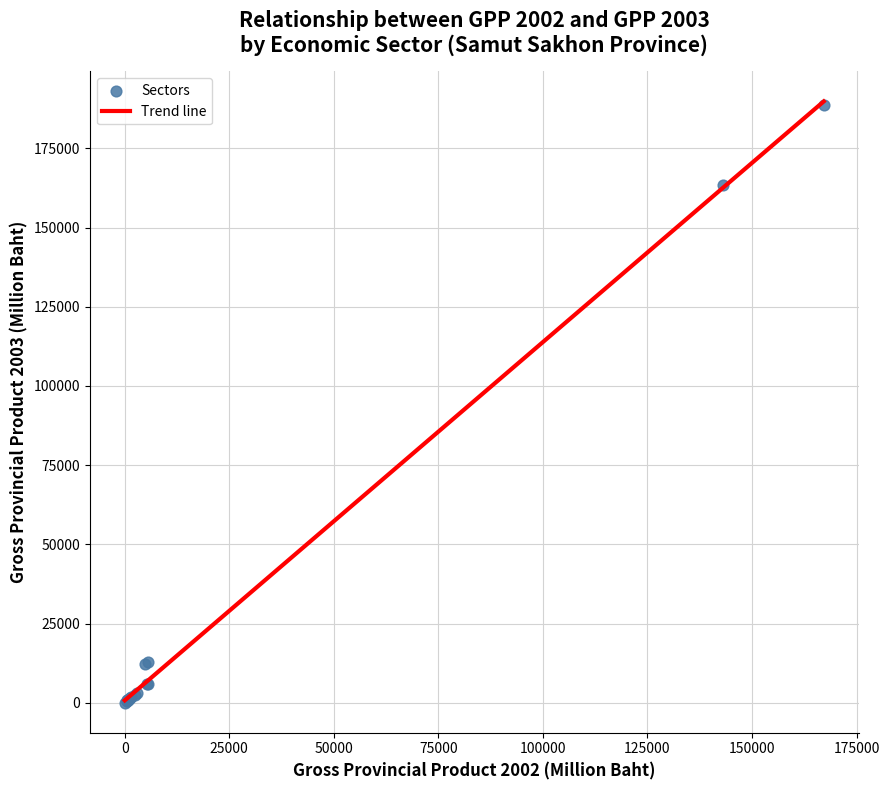

What Y value in the scatter plot is closest to 94373?

163547.0